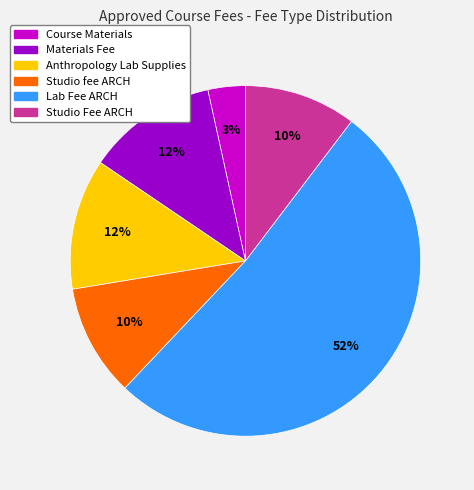

Does Lab Fee ARCH account for over 50% of the chart?

Yes